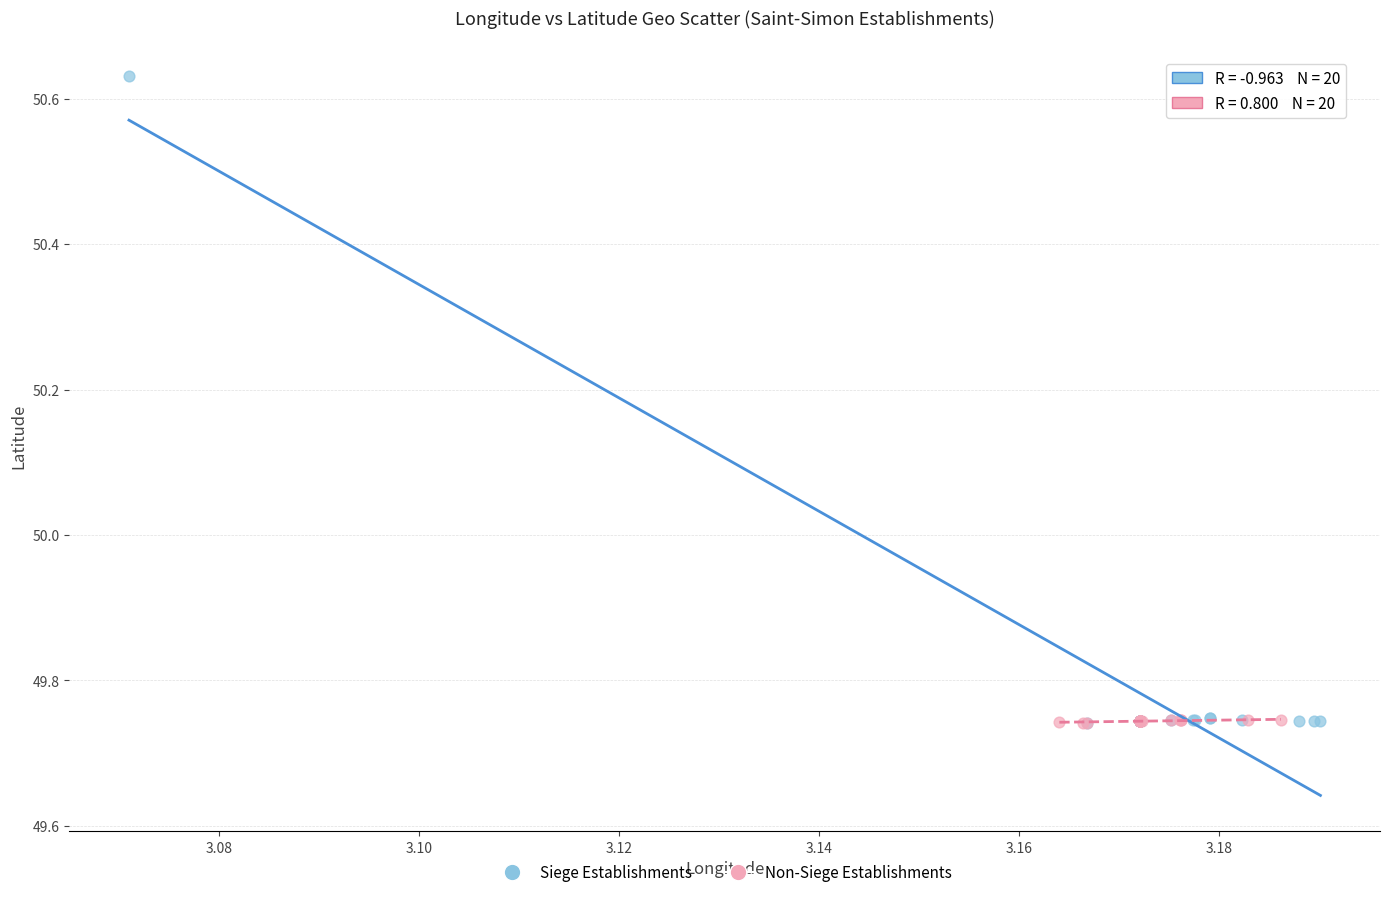

Which series has the widest spread of Y values?

Siege Establishments